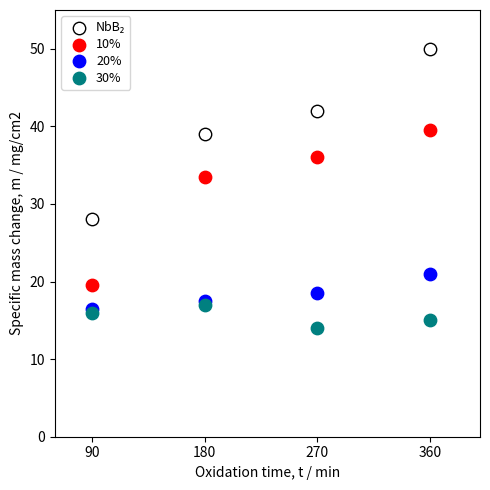

Across all series, what Y value is closest to 32?

33.5